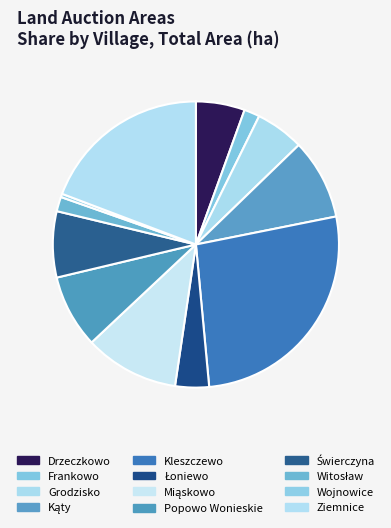

True or false: Łoniewo accounts for 4% of the total.

True